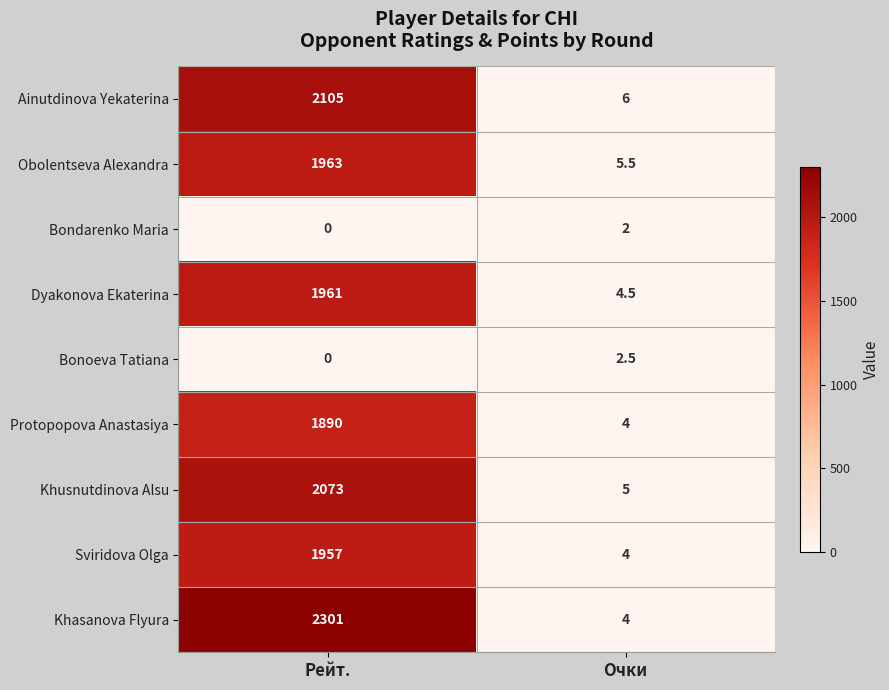

Reading right to left, transcribe all the data shown in this chart.

Ainutdinova Yekaterina: Очки=6.0	Рейт.=2105.0
Obolentseva Alexandra: Очки=5.5	Рейт.=1963.0
Bondarenko Maria: Очки=2.0	Рейт.=0.0
Dyakonova Ekaterina: Очки=4.5	Рейт.=1961.0
Bonoeva Tatiana: Очки=2.5	Рейт.=0.0
Protopopova Anastasiya: Очки=4.0	Рейт.=1890.0
Khusnutdinova Alsu: Очки=5.0	Рейт.=2073.0
Sviridova Olga: Очки=4.0	Рейт.=1957.0
Khasanova Flyura: Очки=4.0	Рейт.=2301.0